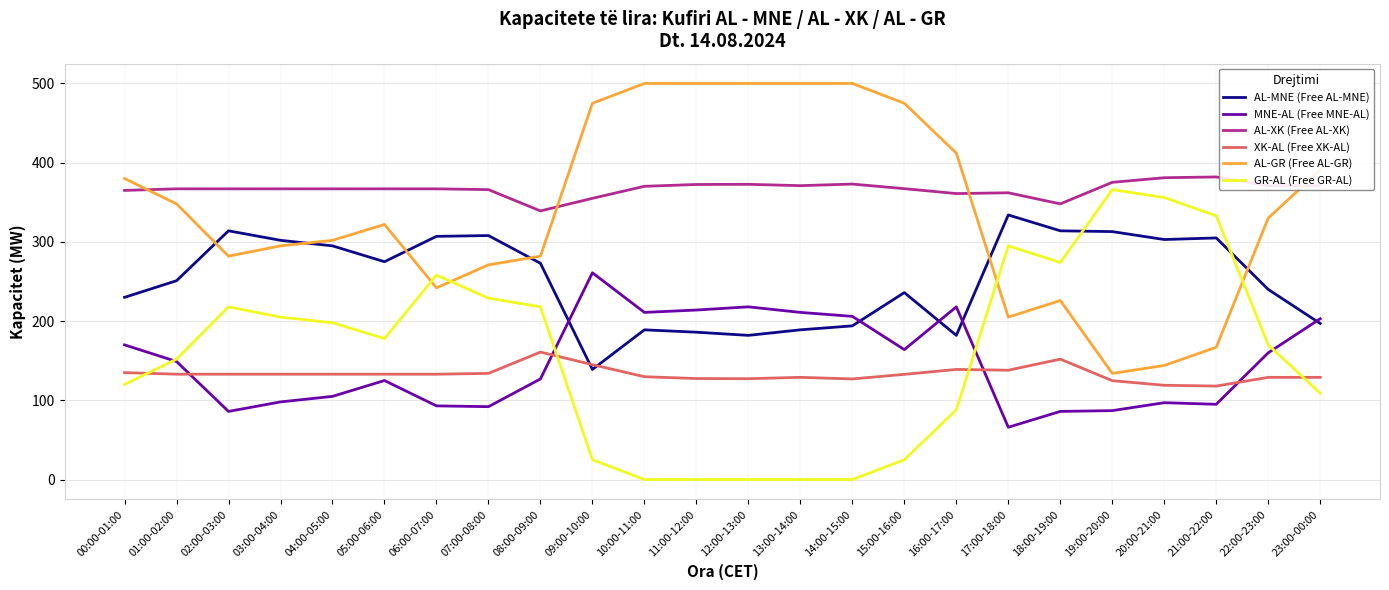

How many series are shown in this chart?

6